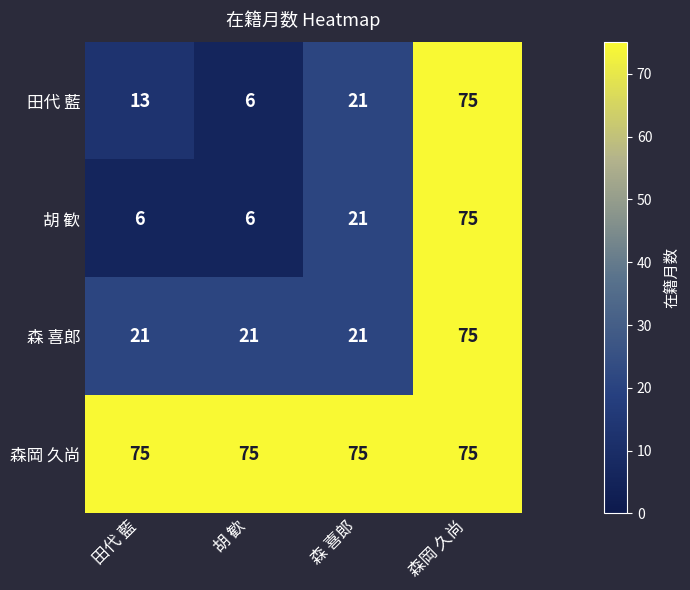

What is the sum of all 田代 藍 values?

115